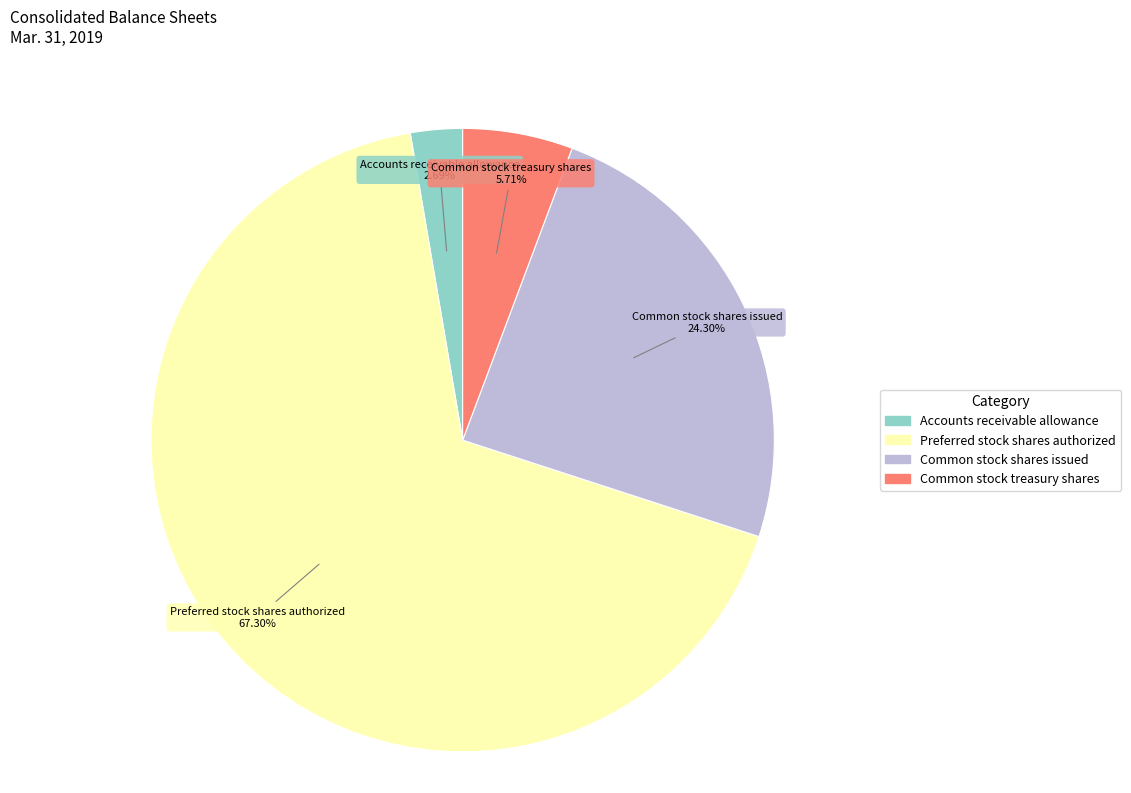

To the nearest percent, what is the combined percentage of Common stock shares issued and Common stock treasury shares?

30%